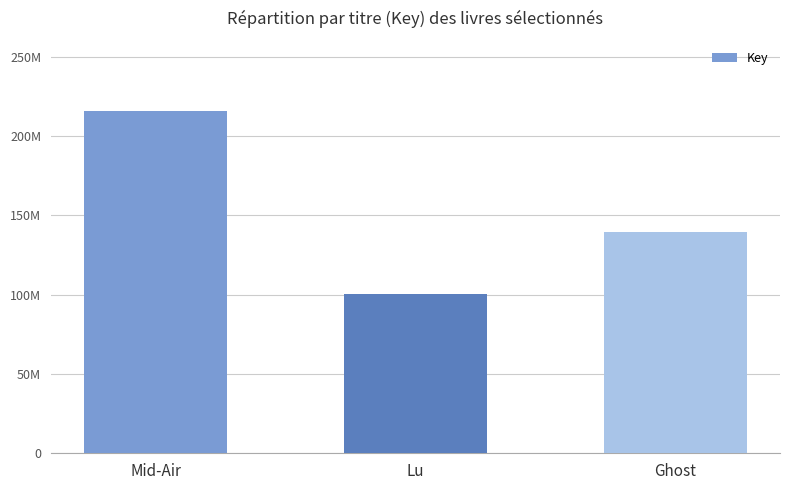

Are the bars horizontal?

No